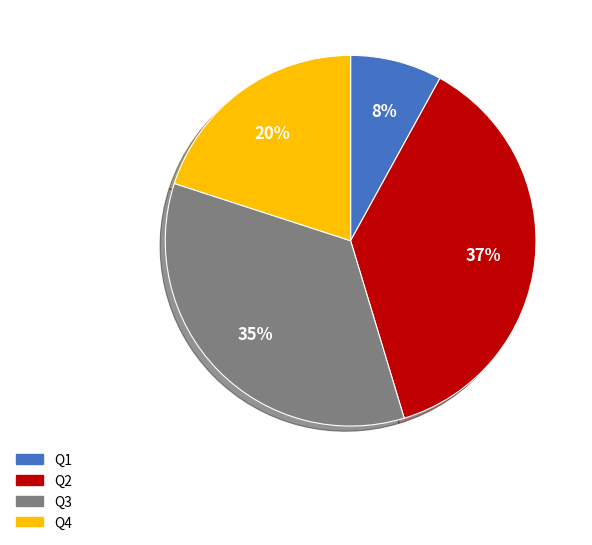

True or false: Q1 accounts for 8% of the total.

True